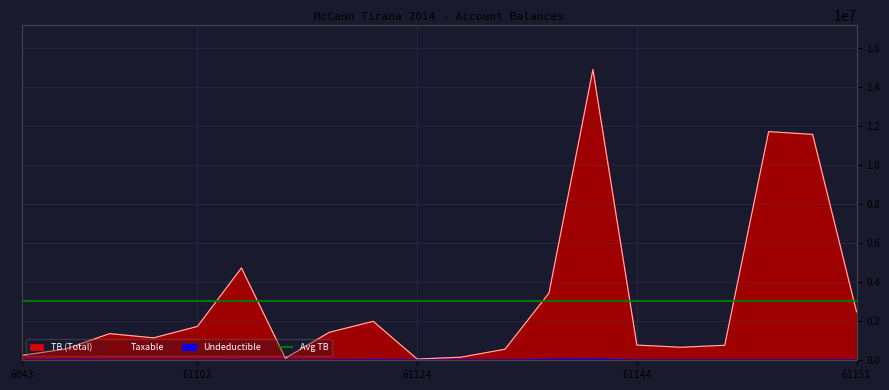

What is the difference between the Undeductible values at 61123 and 61131?

9500.0